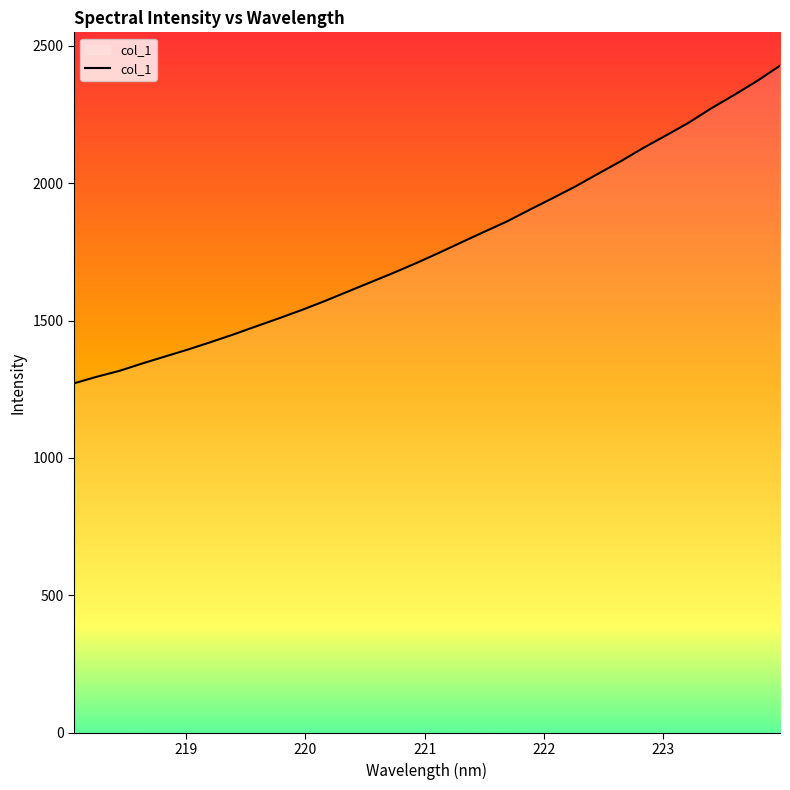

What is the average value?

1770.7